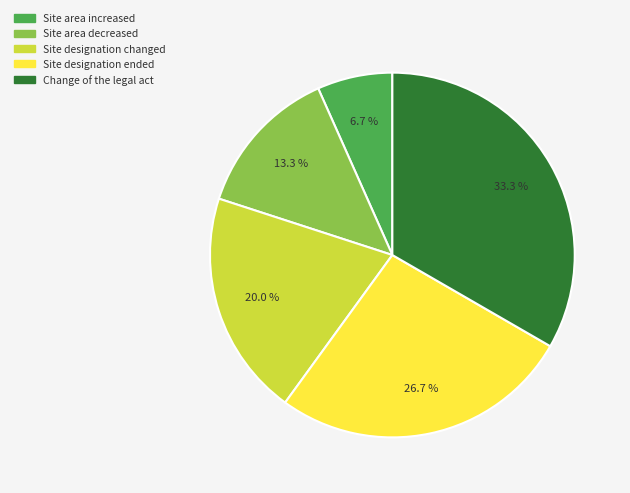

What percentage is NOT represented by Site area increased?

93.3%